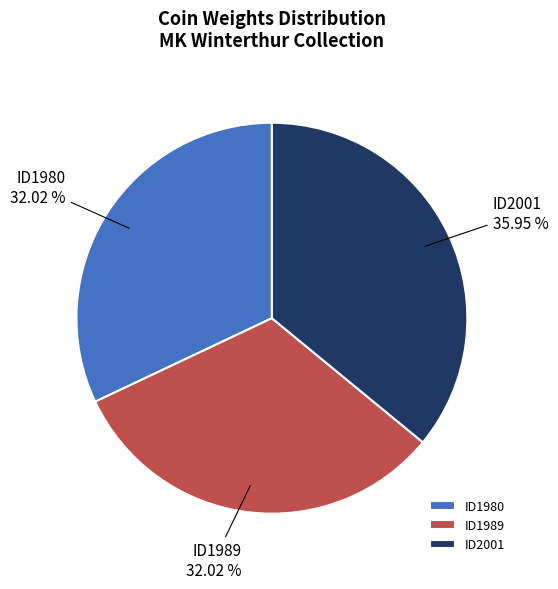

To the nearest percent, what portion does ID2001 represent?

36%